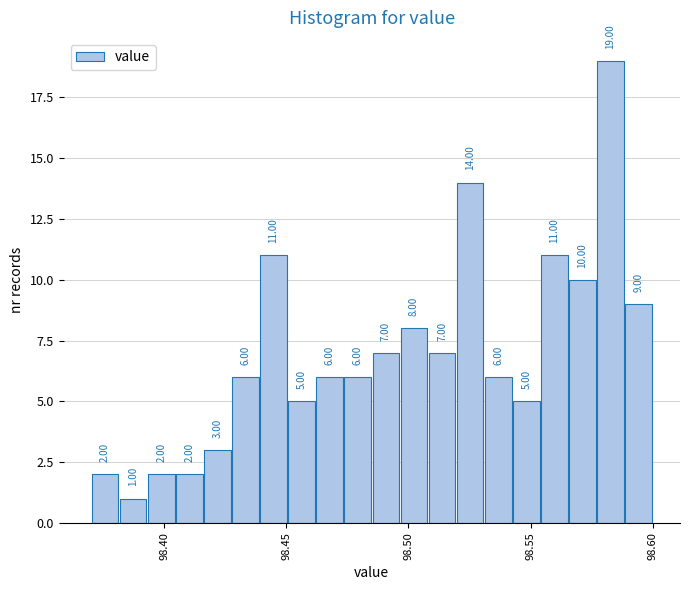

Around what value on the x-axis is the tallest bar? Give the approximate position of its centre, as read against the axis.

98.585